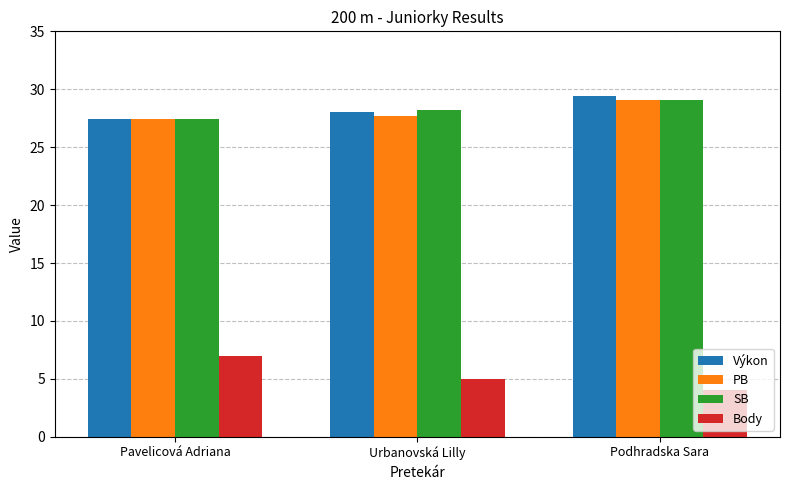

At which category does the chart reach its minimum across all series?

Podhradska Sara